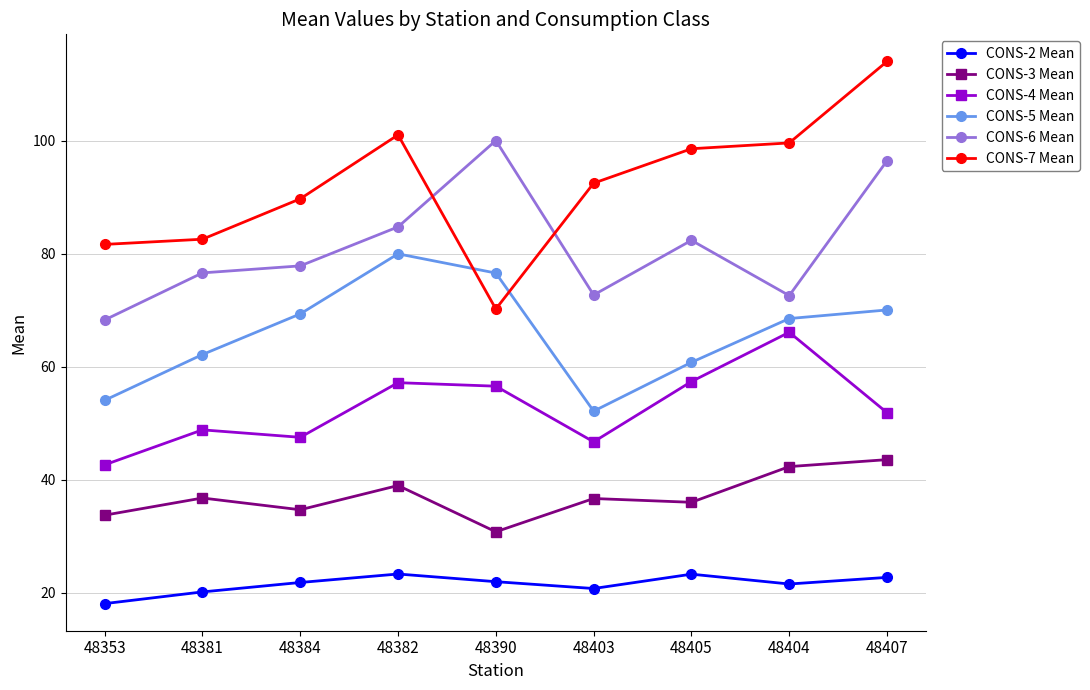

What is the approximate value of CONS-2 Mean at 48403?

20.7